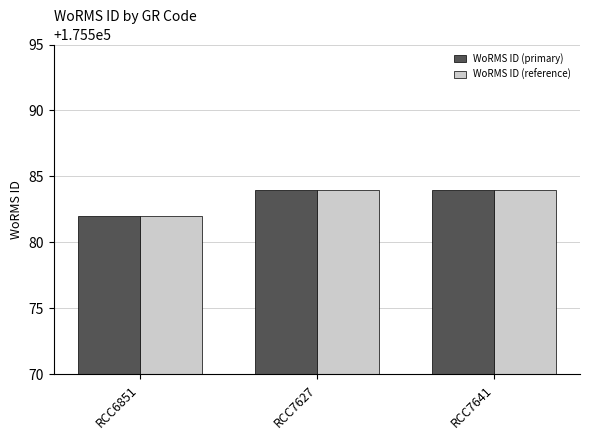

What is the total value across all series at RCC7627?

351168